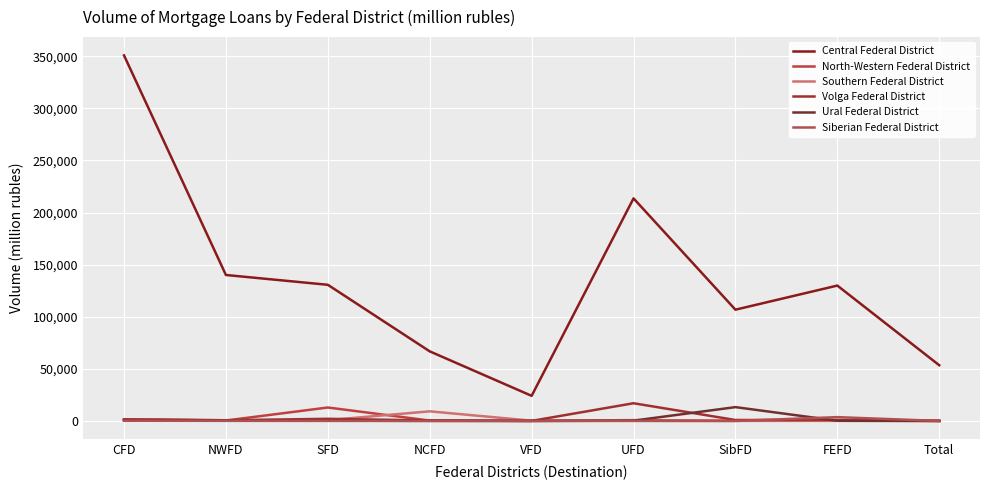

At which category is the sum across all series the highest?

CFD